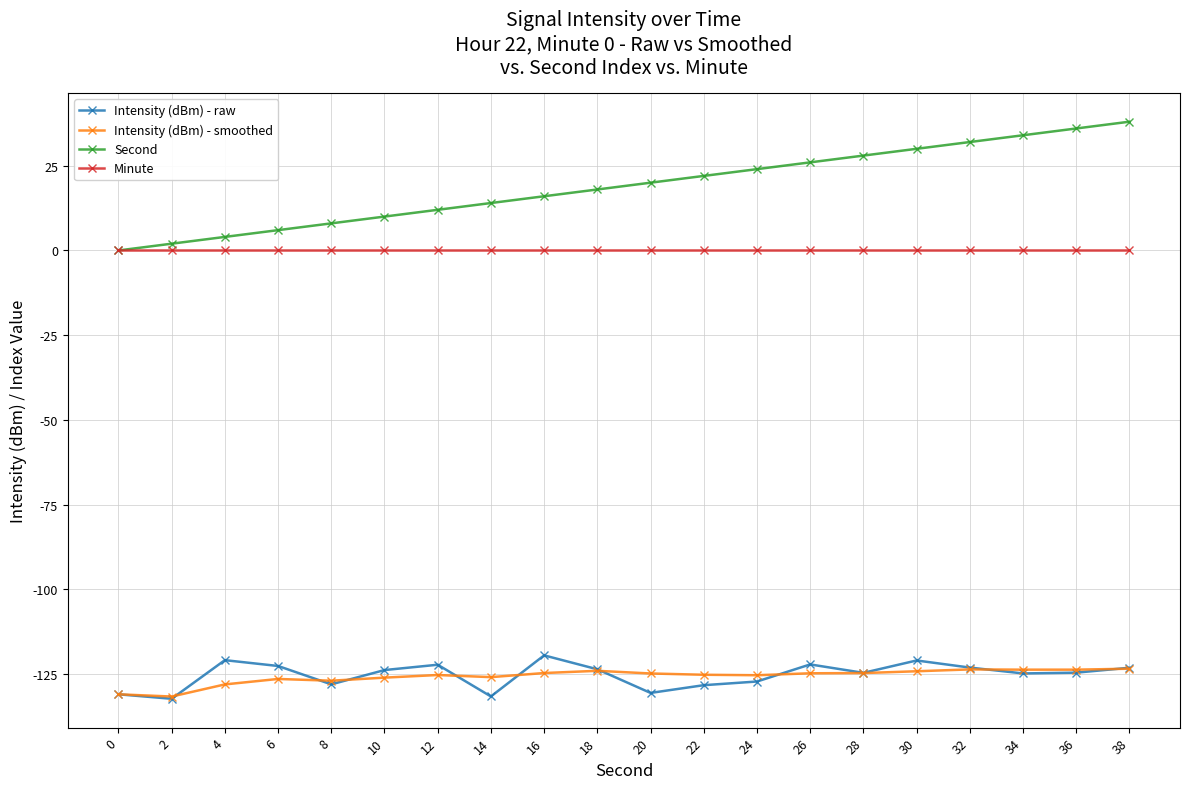

What is the minimum value shown in the chart?

-132.3